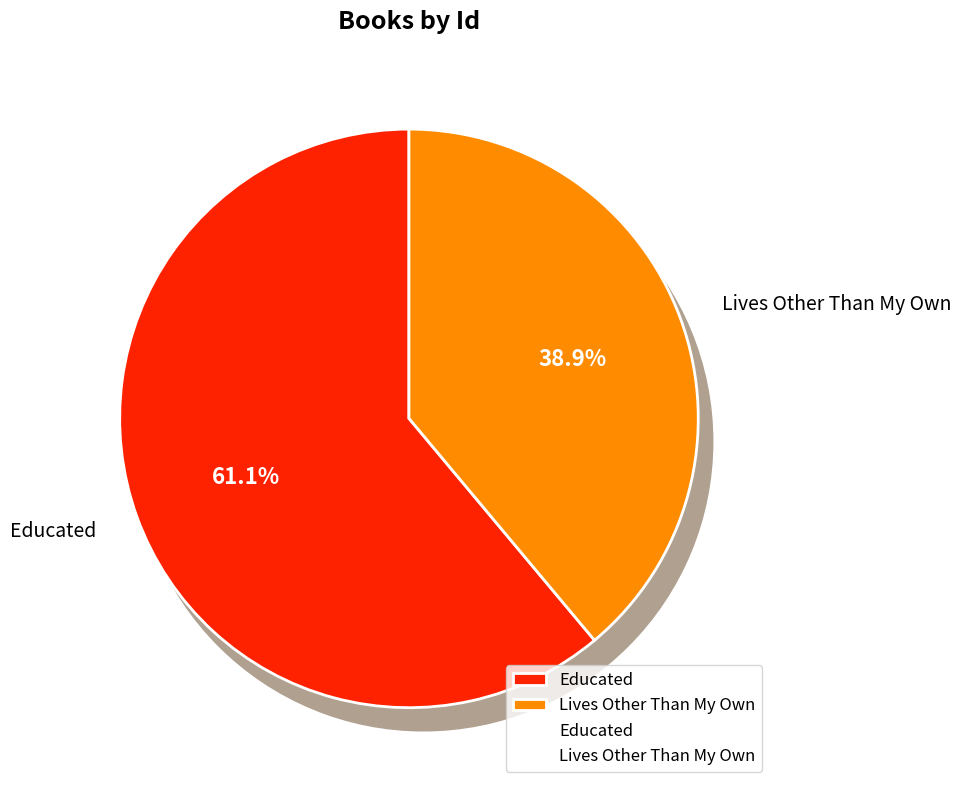

To the nearest percent, what is the difference between the Educated and Lives Other Than My Own slice percentages?

22%